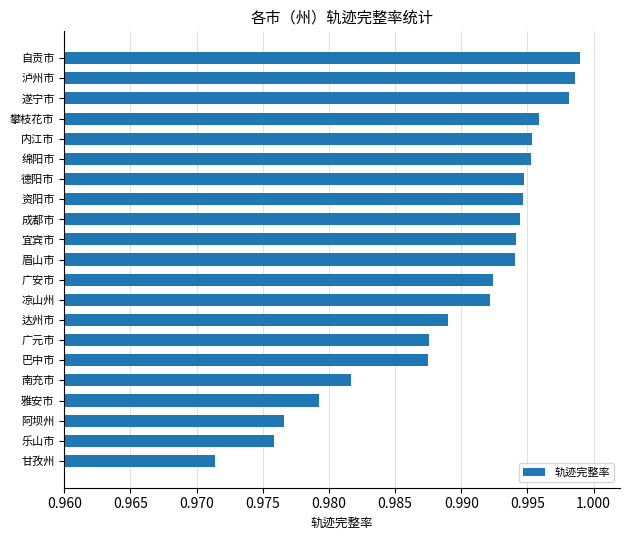

What is the sum of all values?

20.8